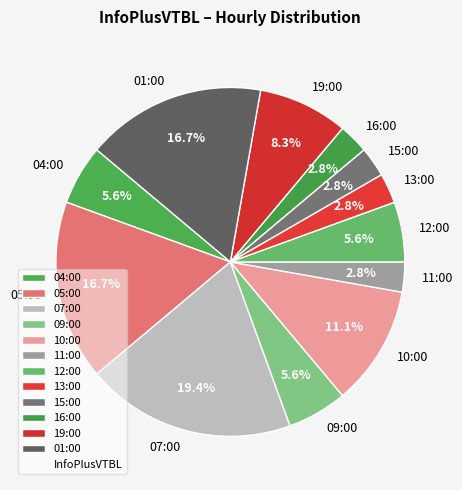

Does 07:00 represent more than half of the total?

No